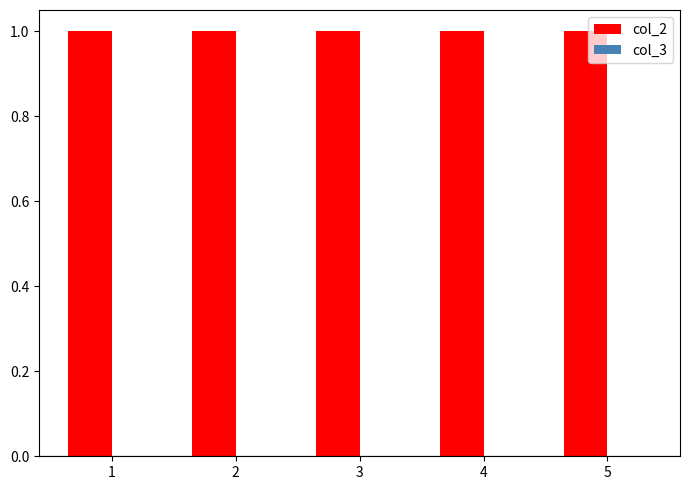

Reading right to left, what are all the values shown in this chart?

col_2: 1	1	1	1	1
col_3: 0	0	0	0	0